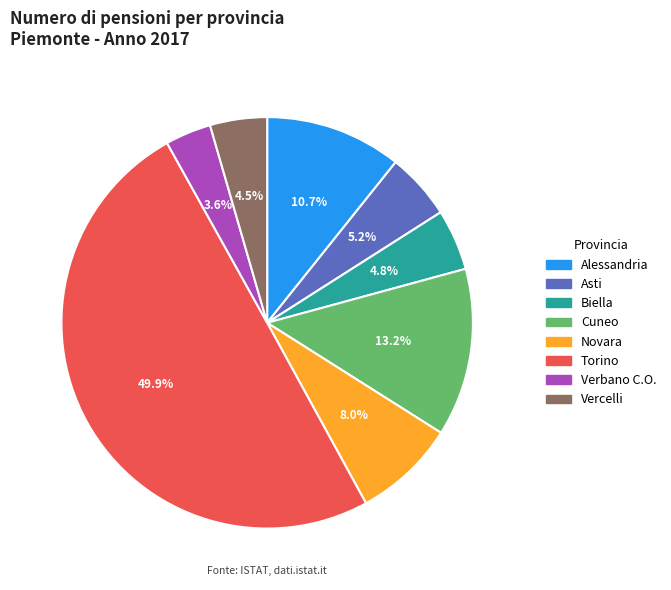

Is it true that Asti is 13% of the pie?

False